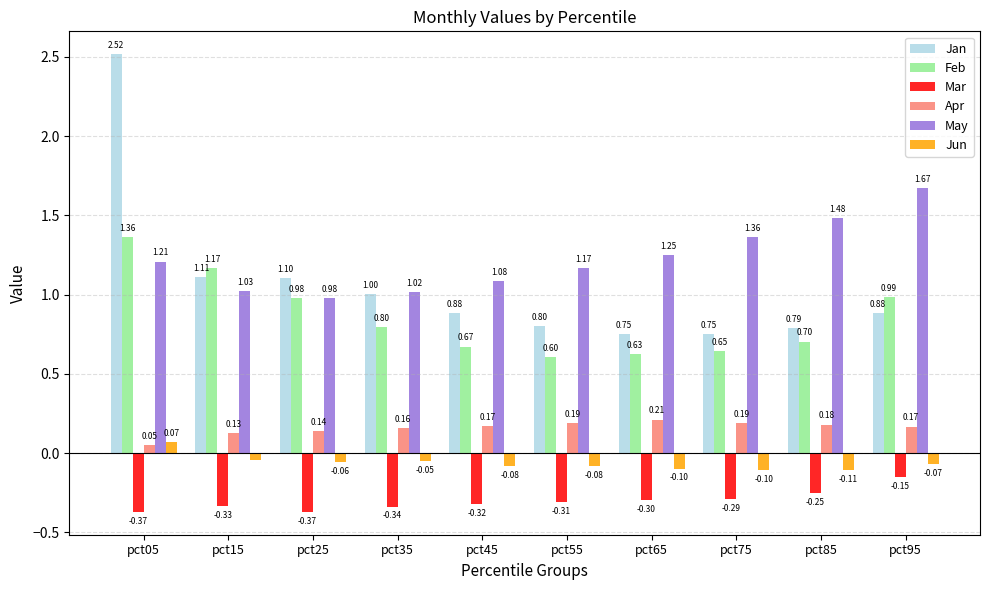

What is the sum of the Apr values at pct55 and pct75?

0.4